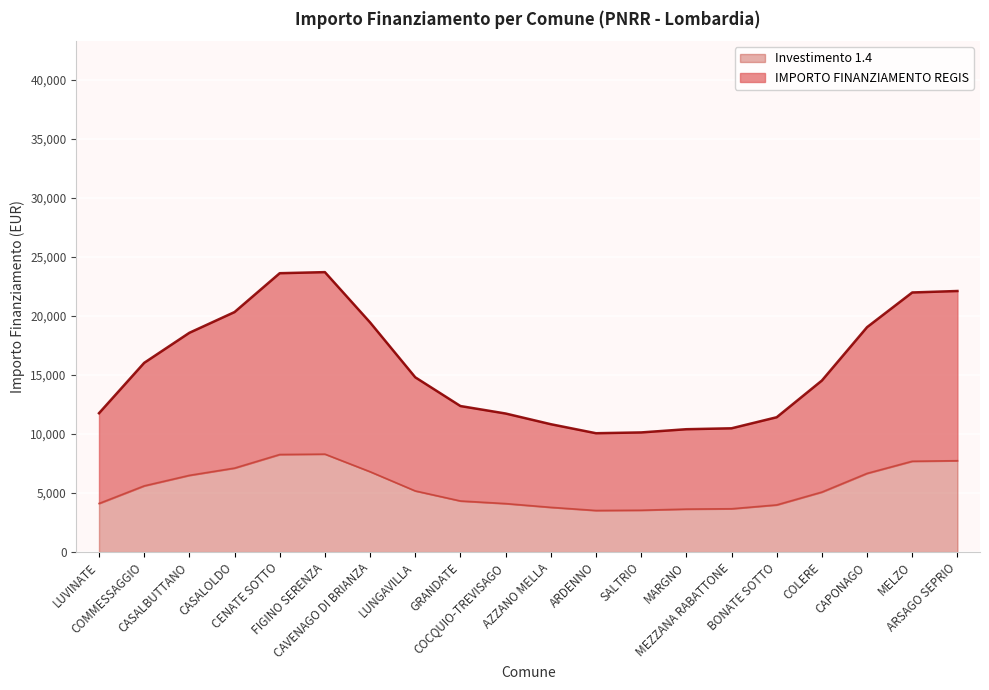

What is the average value of the IMPORTO FINANZIAMENTO REGIS series?

15673.4